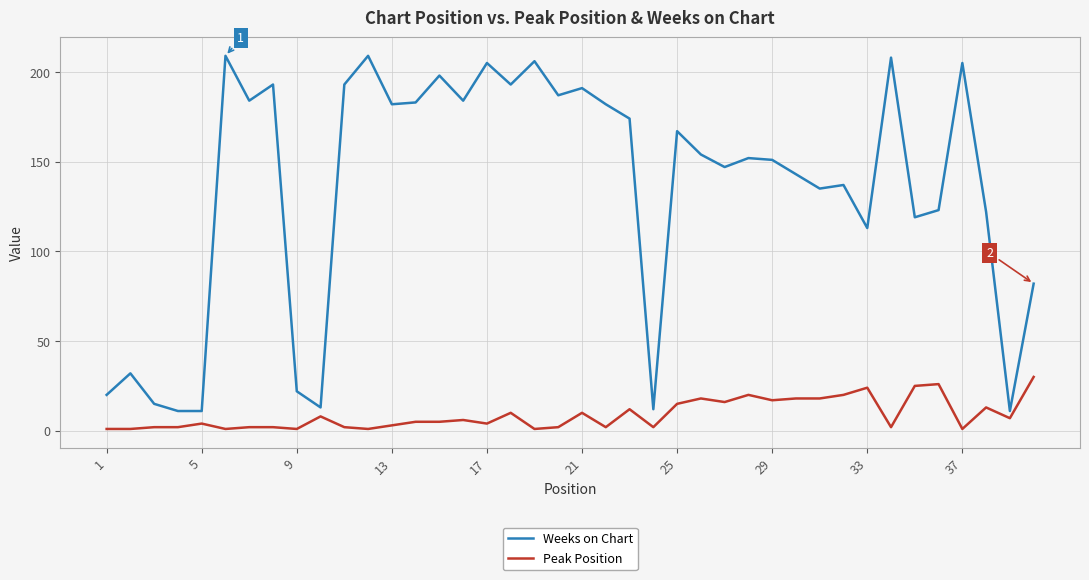

Which series has the largest total across all categories?

Weeks on Chart